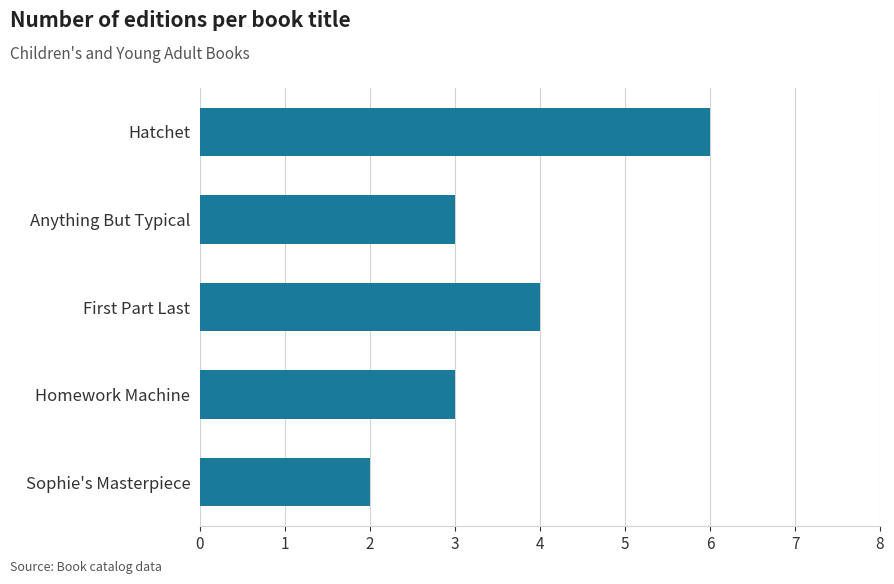

How many series are shown in this chart?

1